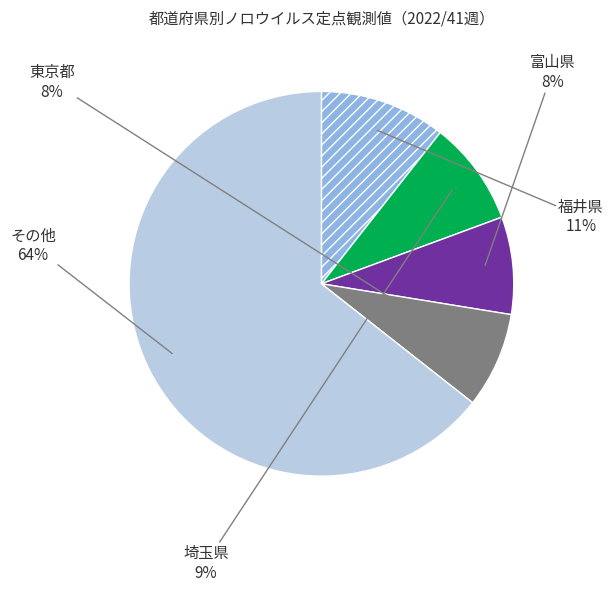

To the nearest percent, what portion does その他 represent?

64%